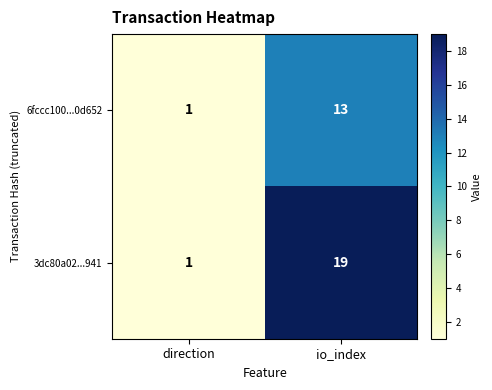

Between direction and io_index, which series saw the biggest shift?

3dc80a02...941